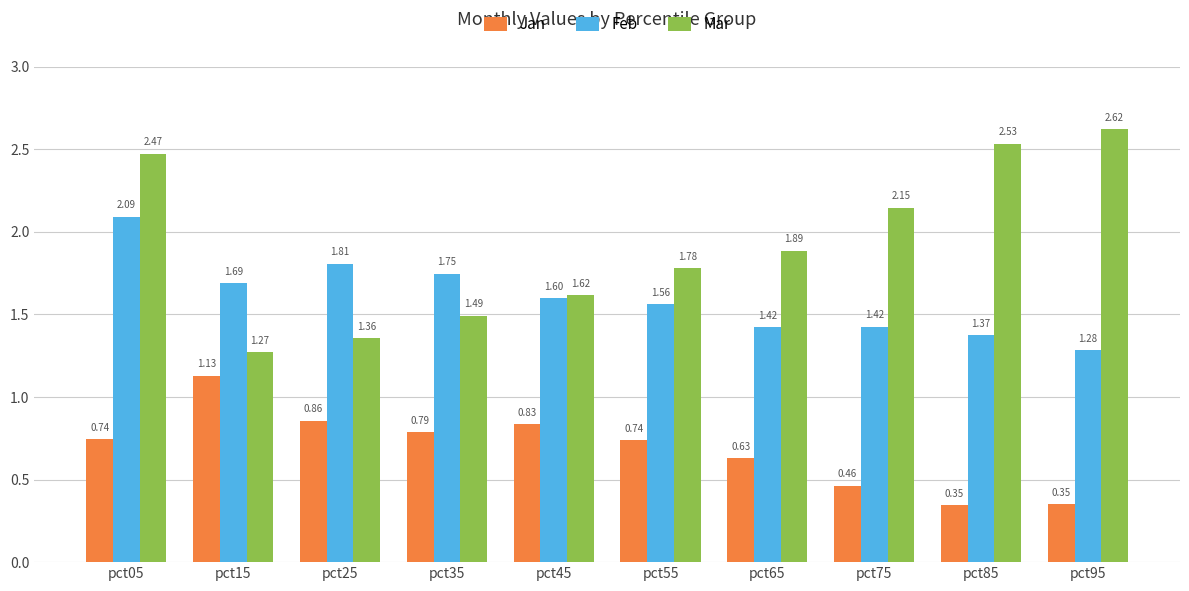

At which category is the sum across all series the highest?

pct05